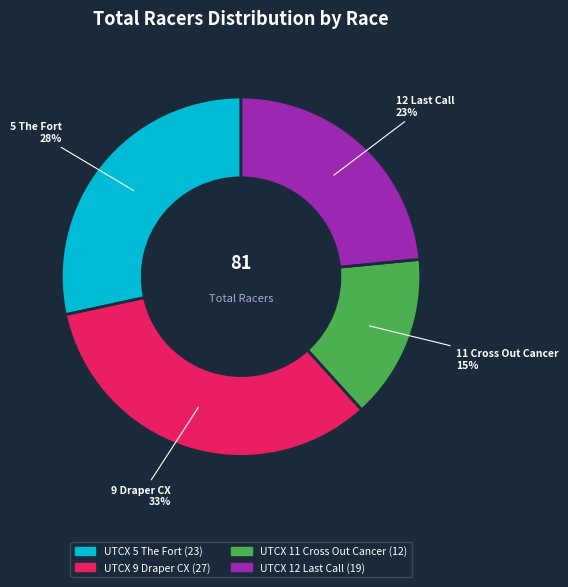

How many segments does this pie chart have?

4